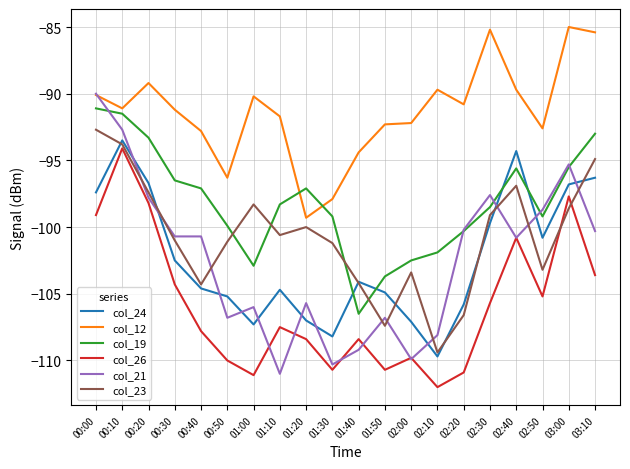

What is the maximum value for col_23?

-92.7